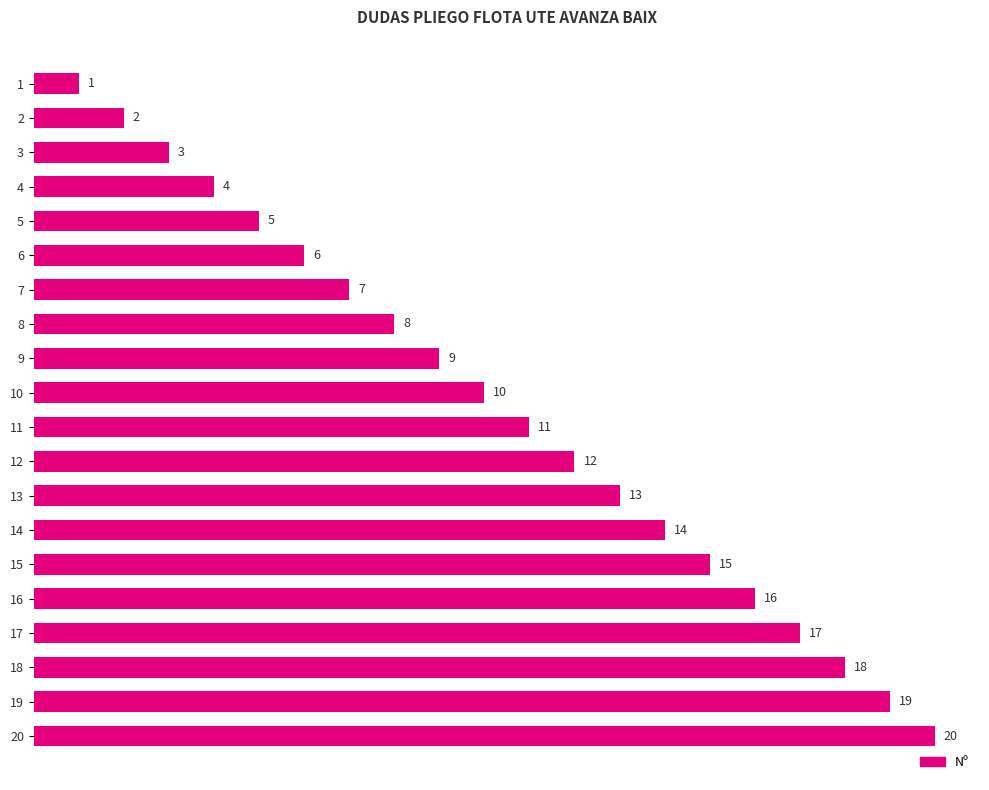

Is it true that the value at 15 is 6?

False